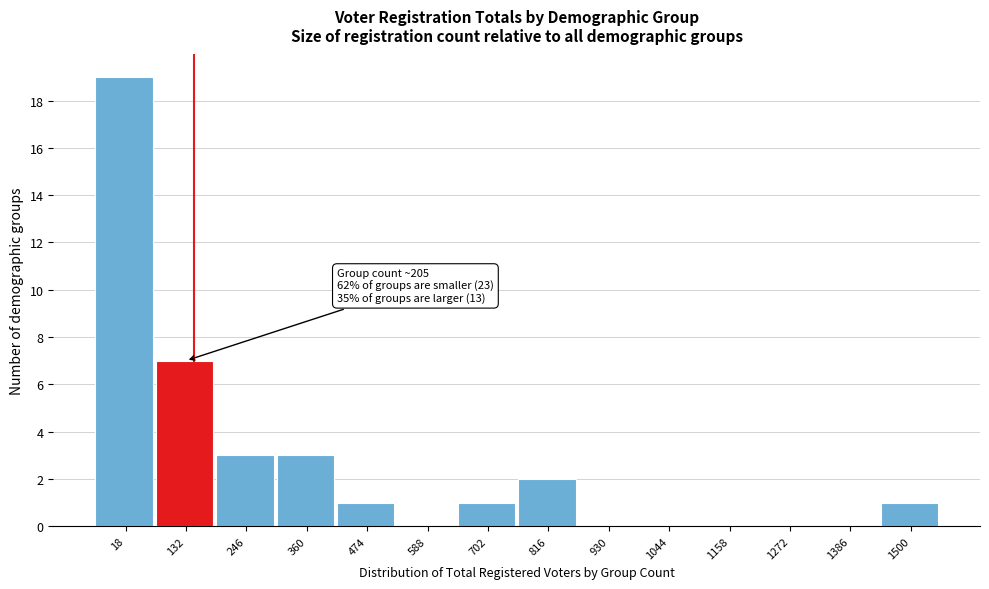

Reading left to right, what are all the values shown in this chart?

18=19	132=7	246=3	360=3	474=1	588=0	702=1	816=2	930=0	1044=0	1158=0	1272=0	1386=0	1500=1